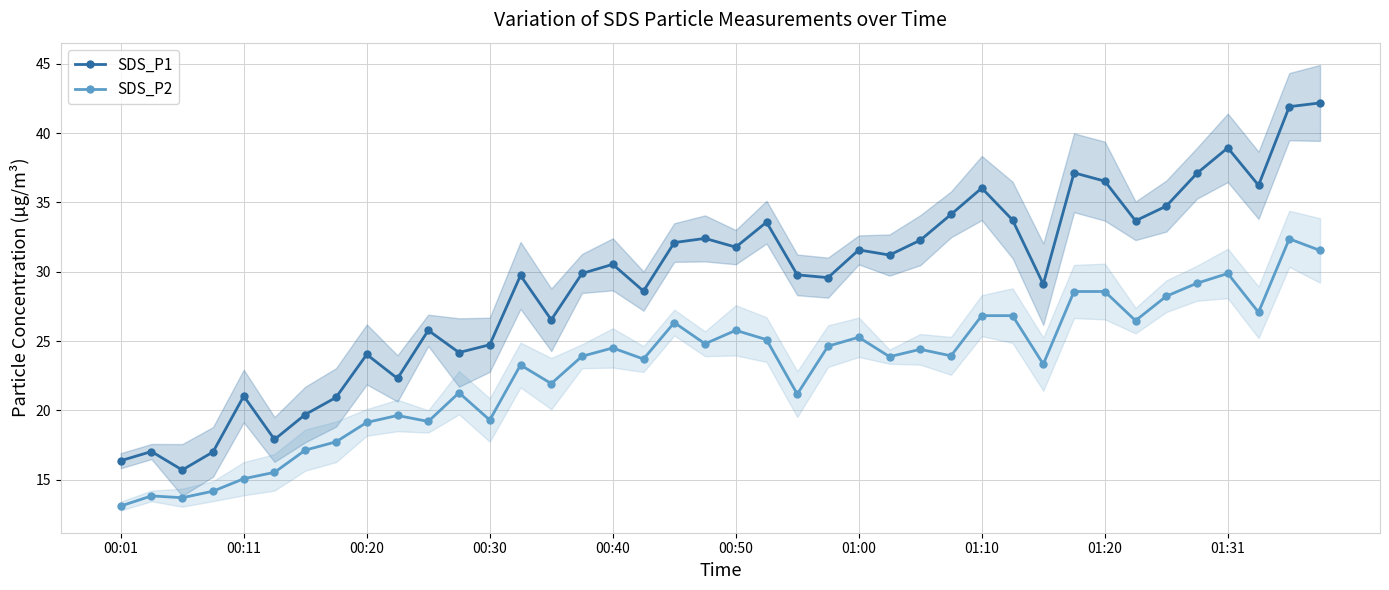

What is the minimum value for SDS_P2?

13.1